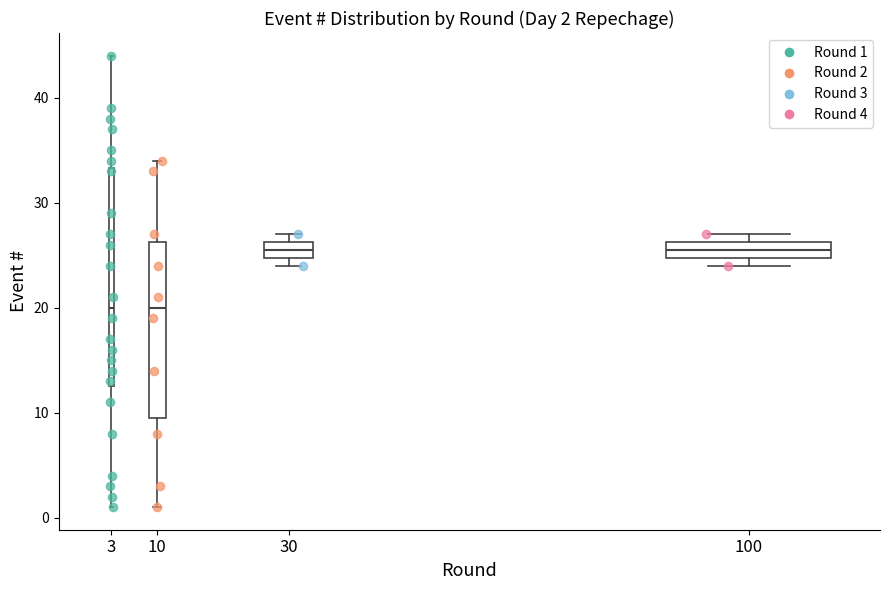

Comparing the boxes themselves (not the whiskers), which one is the tallest?

3